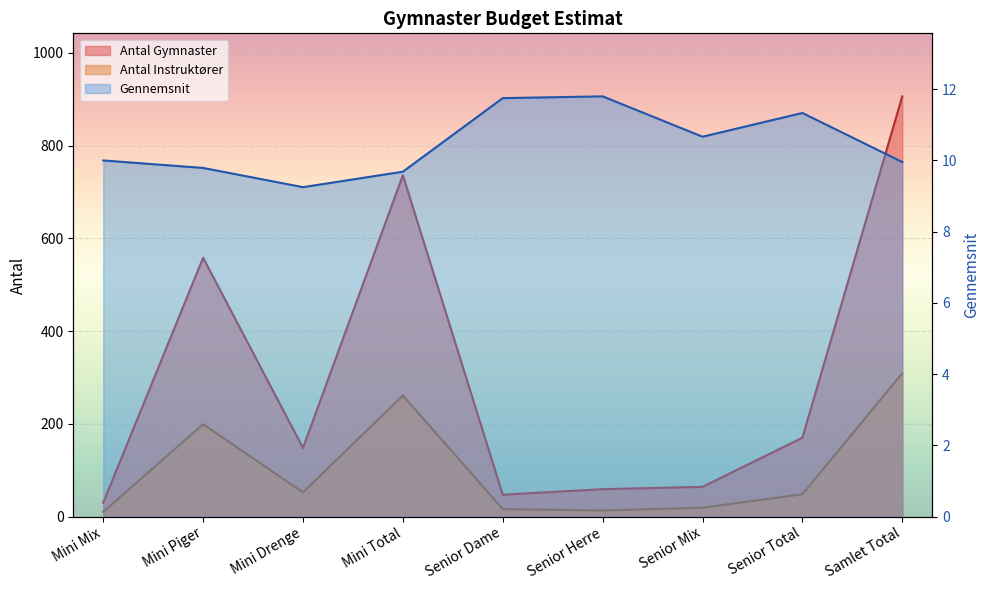

Where does the Gennemsnit series first go above 10?

Senior Dame